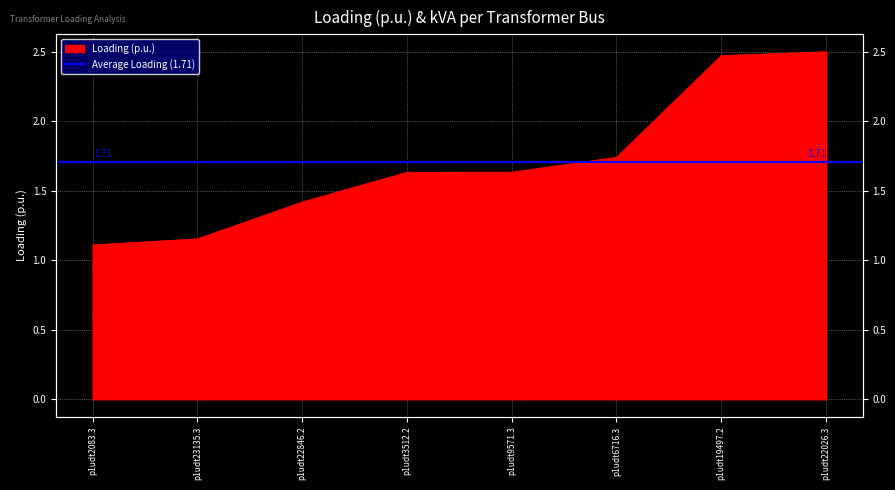

Is it true that the value at p1udt2083.3 is 1.9?

False